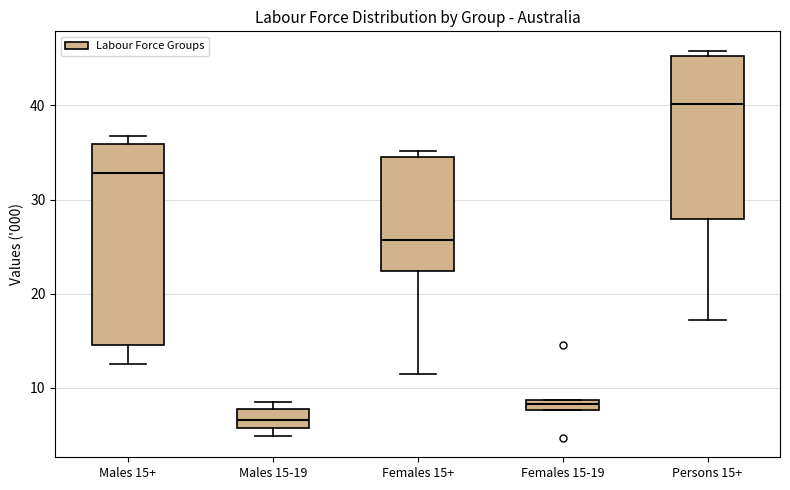

Which box is the tallest, from its lower edge to its upper edge?

Males 15+